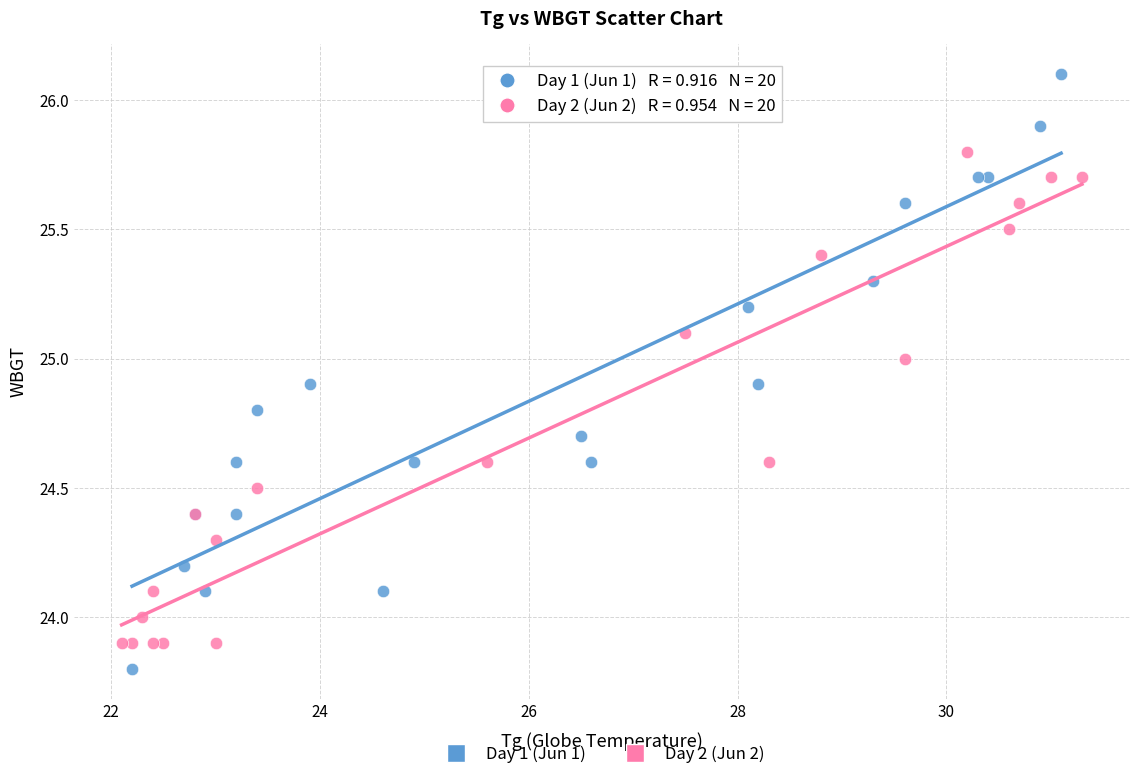

Which series has the largest Y range (max minus min)?

Day 1 (Jun 1)